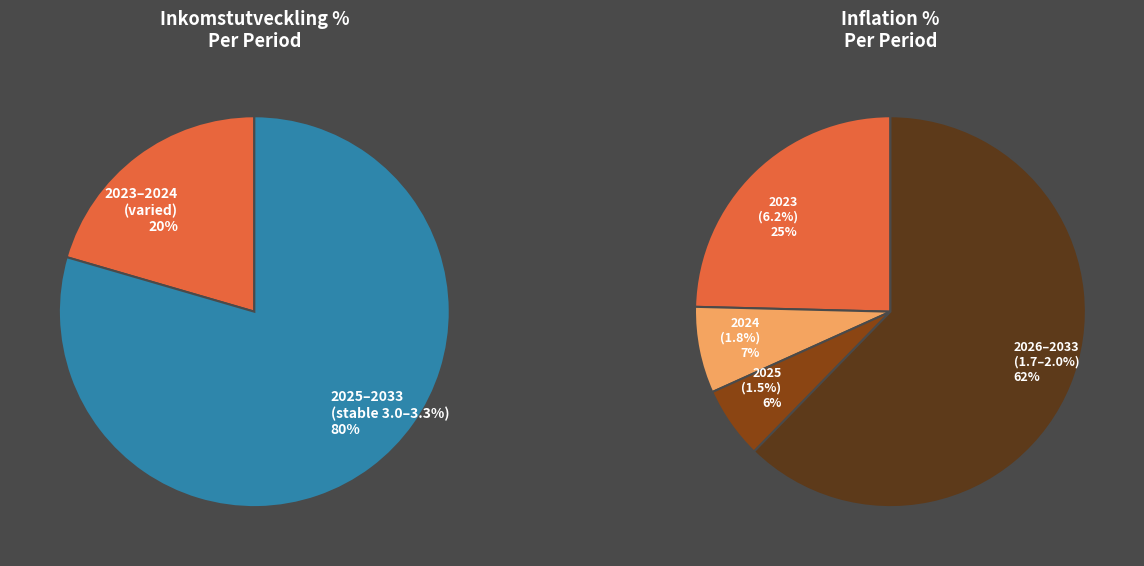

Combined, do 2024 and 2031 account for over 50%?

No